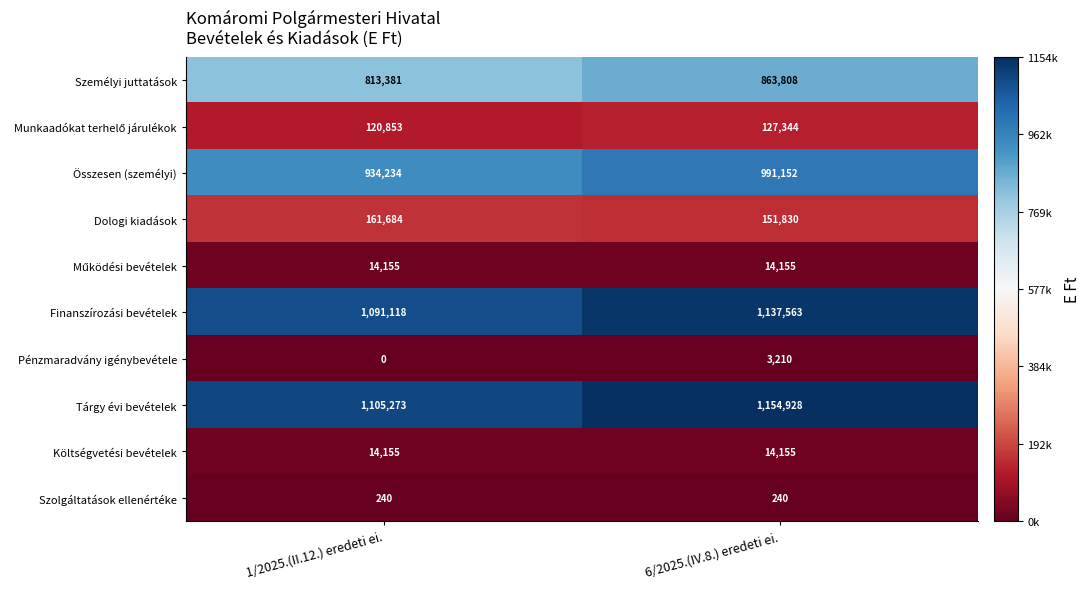

Which series has the largest total across all categories?

Tárgy évi bevételek